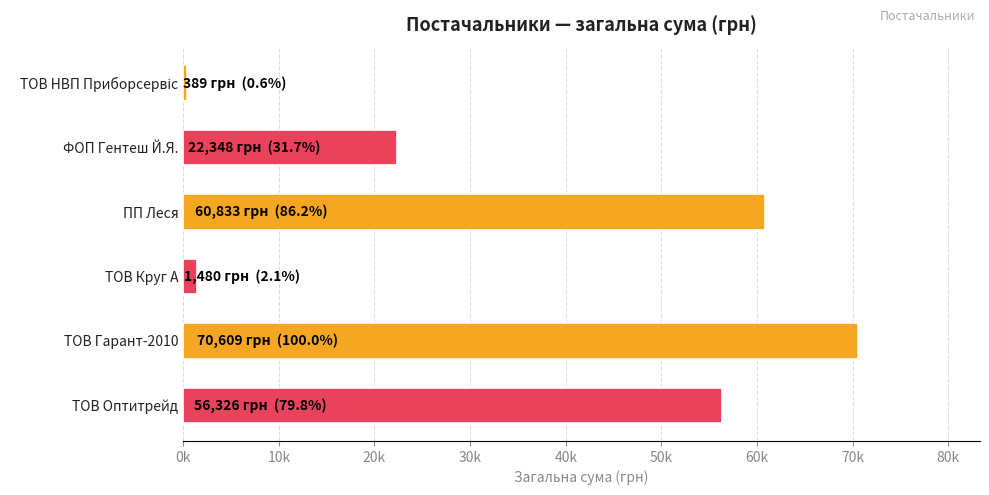

Does the chart contain stacked bars?

No